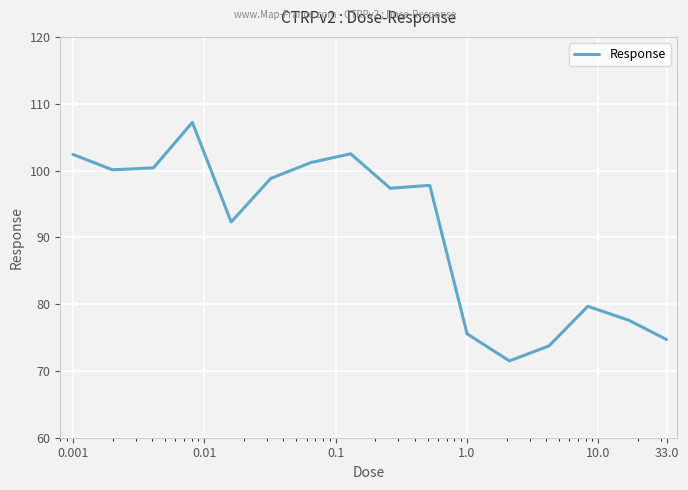

What is the smallest value displayed?

71.5